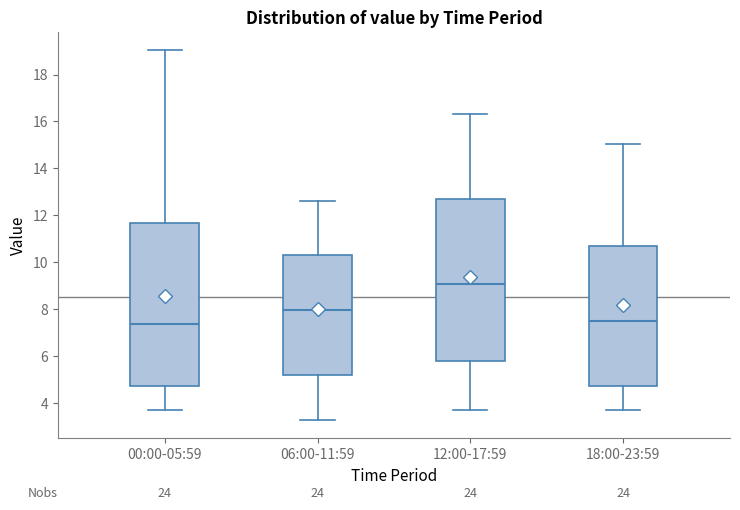

Where does the median line of the box for 12:00-17:59 sit on the y-axis? The values are not printed on the chart, so give them approximately, as read against the axis.

9.0